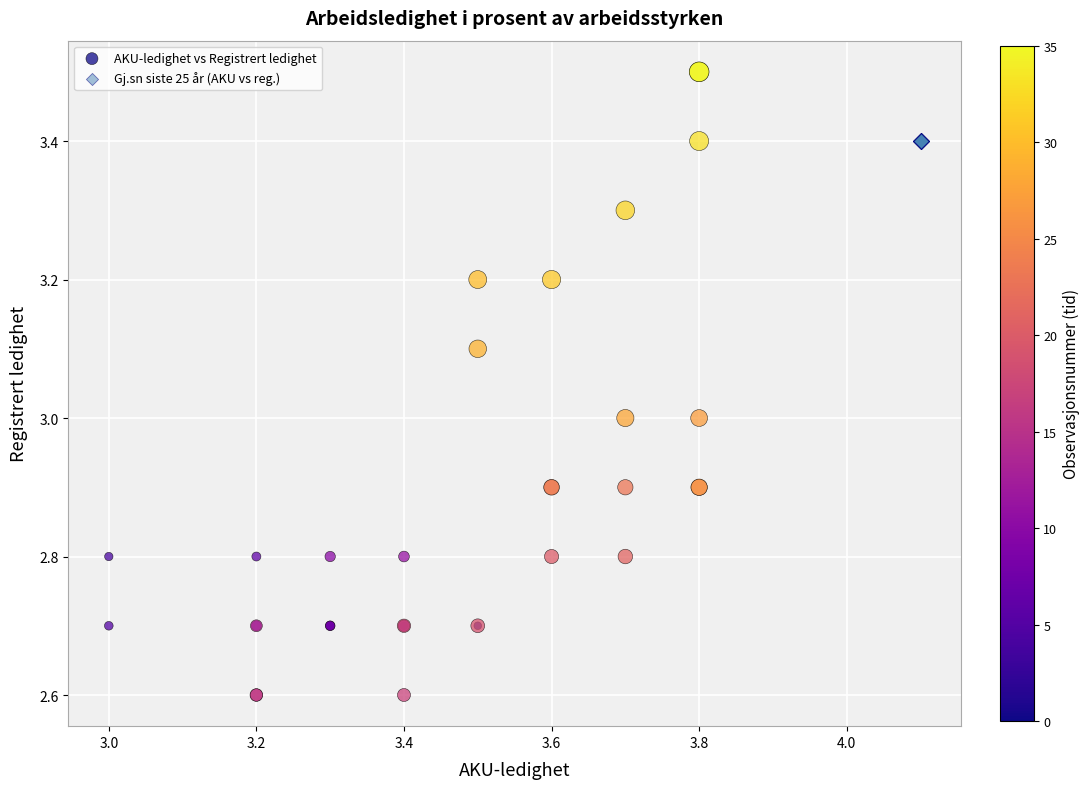

Which series reaches the maximum Y coordinate?

AKU-ledighet vs Registrert ledighet